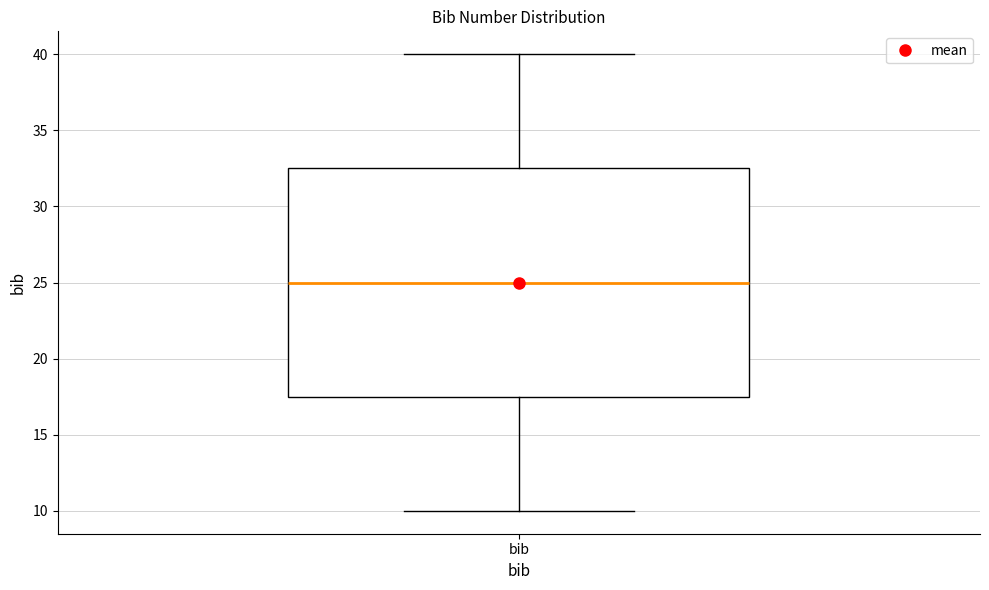

Where does the upper whisker of the box for bib end on the y-axis? The values are not printed on the chart, so give them approximately, as read against the axis.

40.0